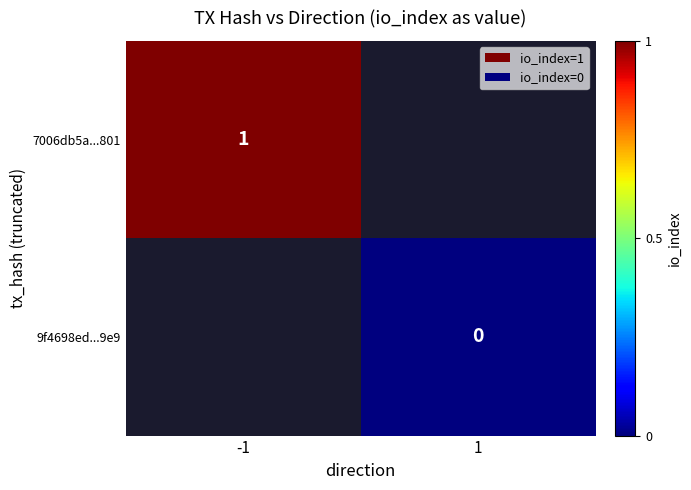

The value of 7006db5a...801 at -1 is 1. True or false?

True